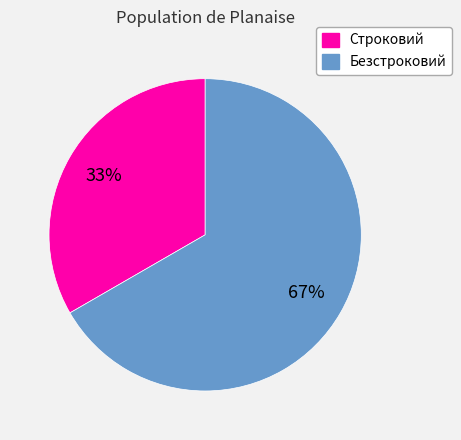

Between Безстроковий and Строковий, which is larger?

Безстроковий